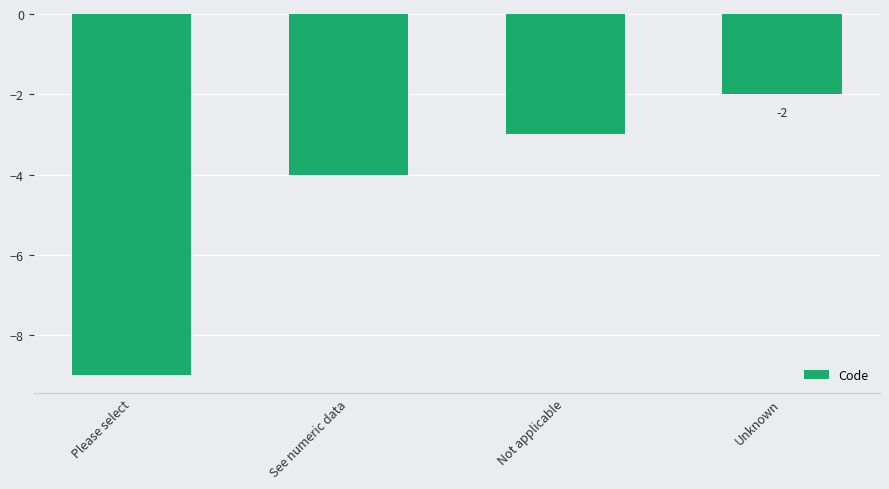

How many series are shown in this chart?

1